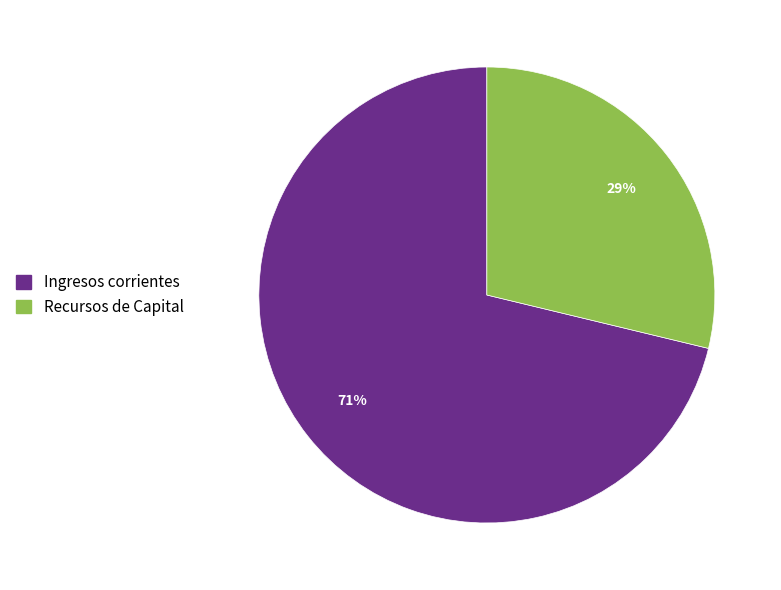

Does Recursos de Capital account for over 50% of the chart?

No